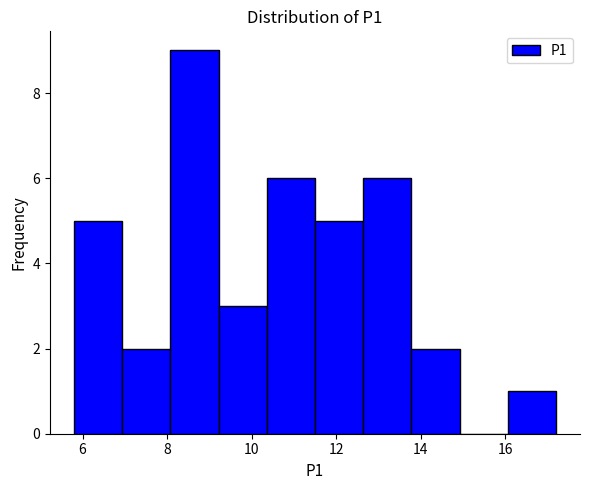

Which range on the x-axis has the tallest bar?

8.08 to 9.22